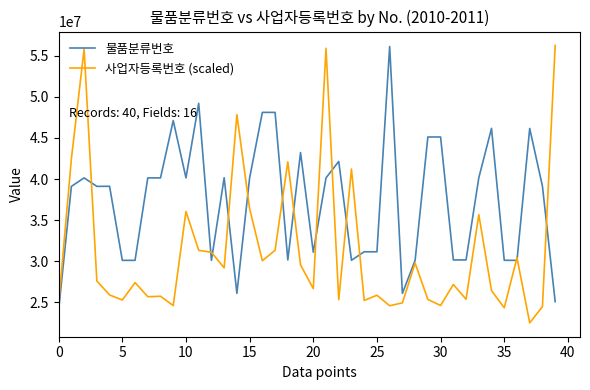

In 사업자등록번호 (scaled), how many points are higher than both neighbors (excluding endpoints)?

13